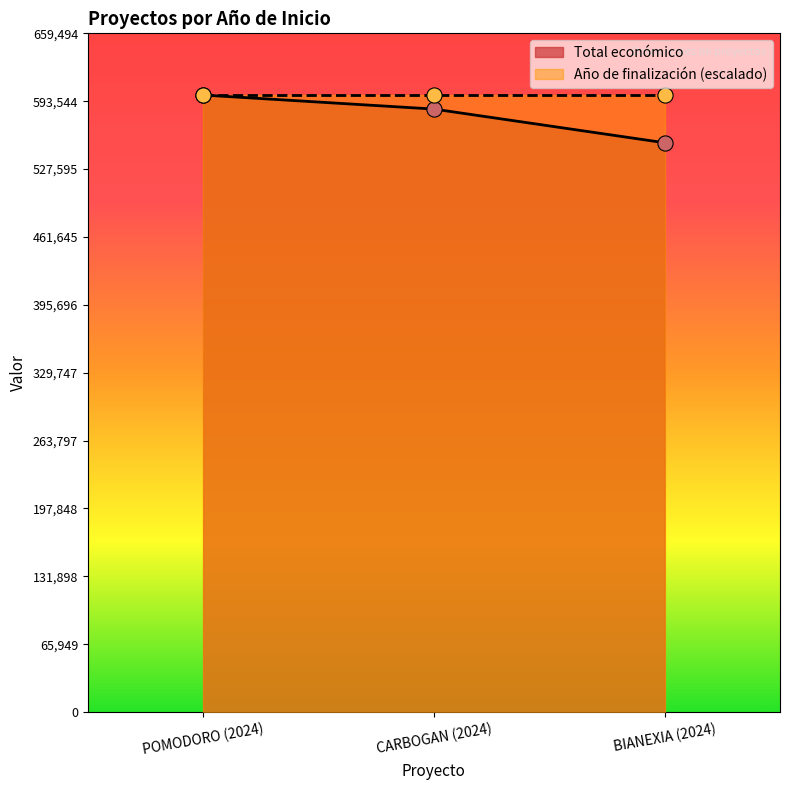

Which has a higher value, BIANEXIA (2024) or POMODORO (2024)?

POMODORO (2024)